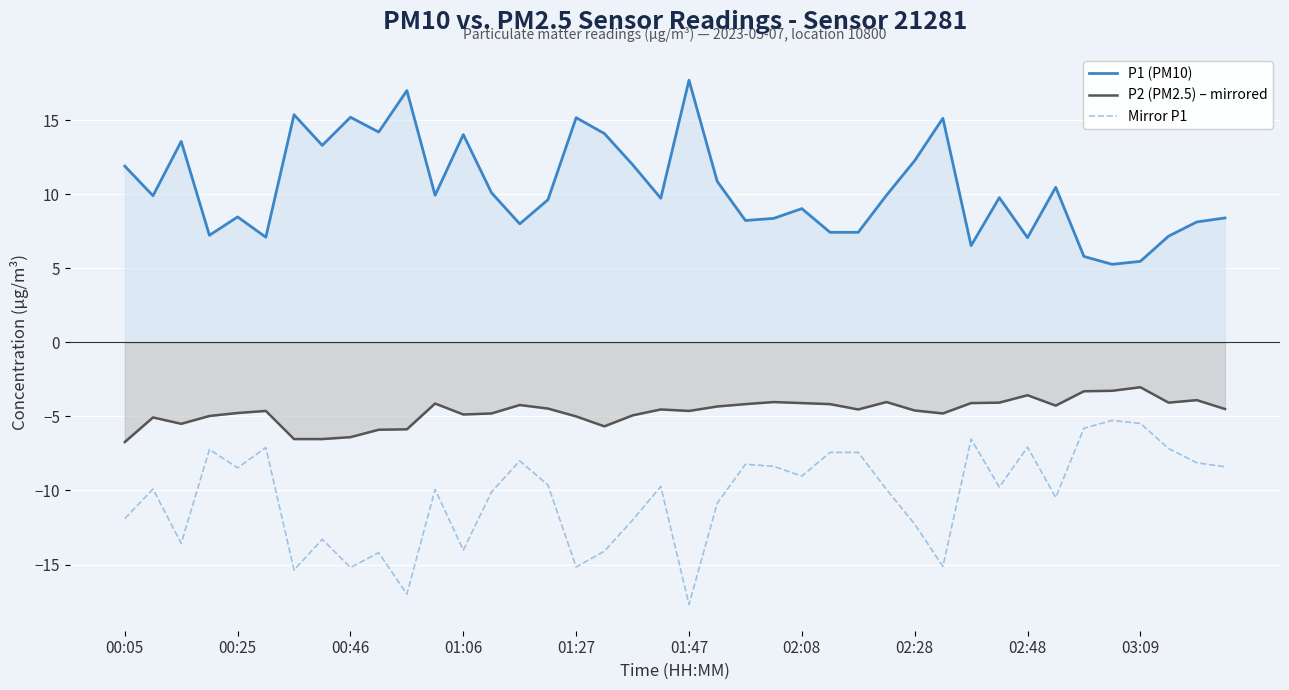

What is the difference between the Mirror P1 values at 15 and 19?

0.1